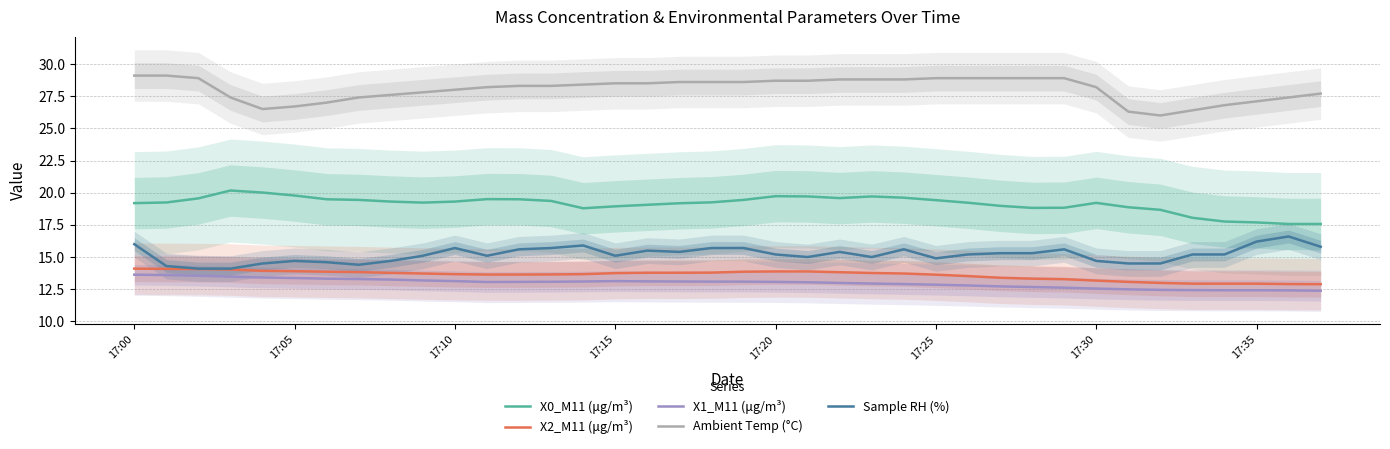

True or false: X2_M11 (μg/m³) and X1_M11 (μg/m³) intersect in this chart.

False